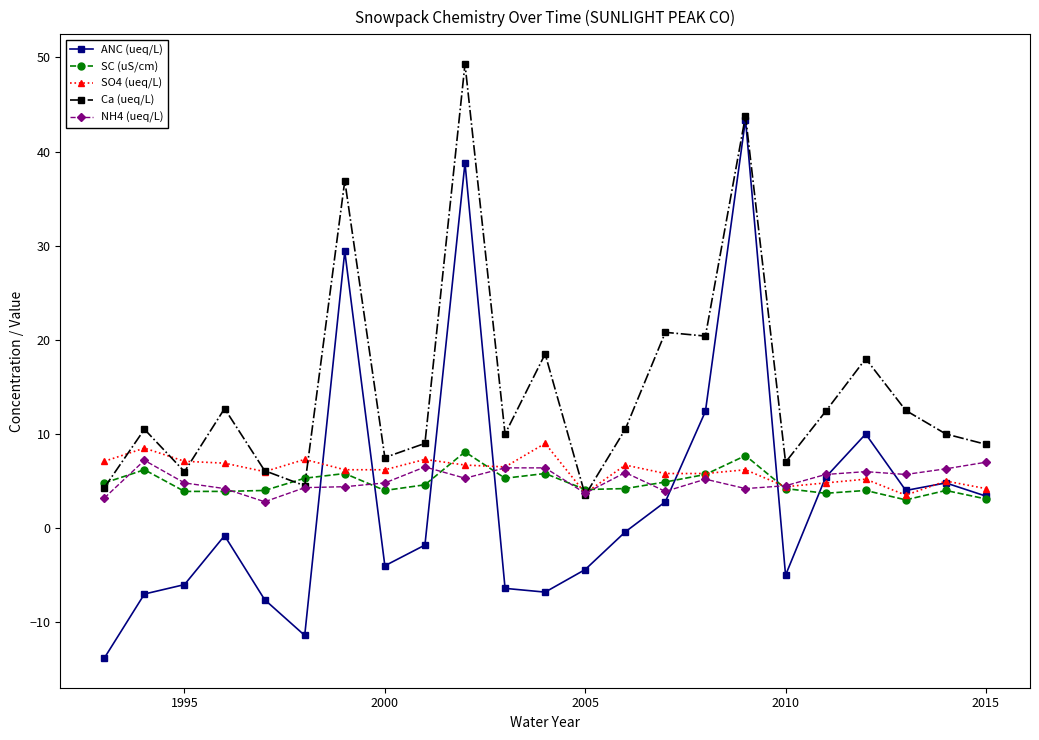

True or false: Ca (ueq/L) has more than 2 interior local peaks.

True